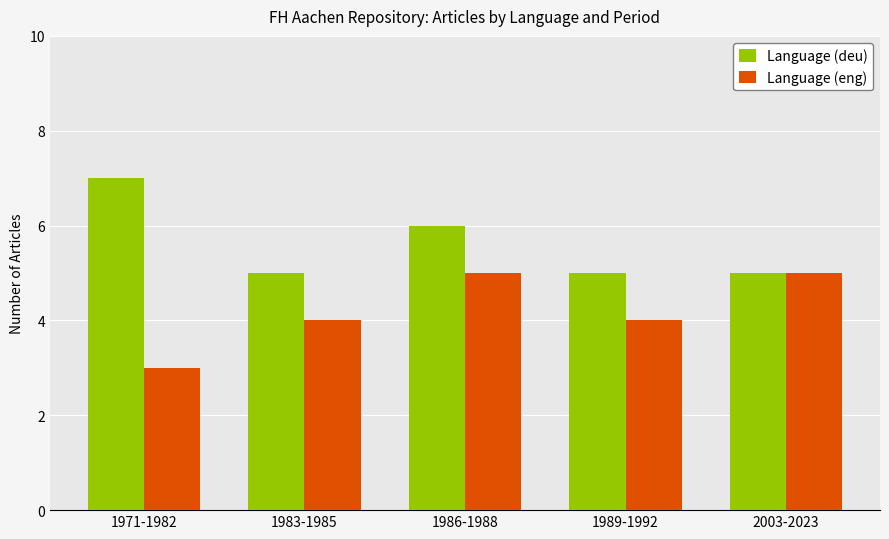

True or false: Language (deu) has a value of 3 at 1989-1992.

False